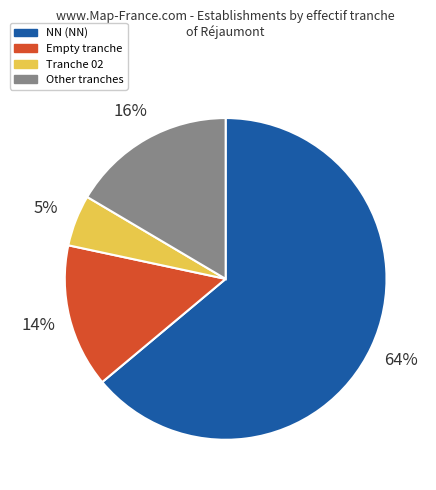

How many slices are in this pie chart?

4